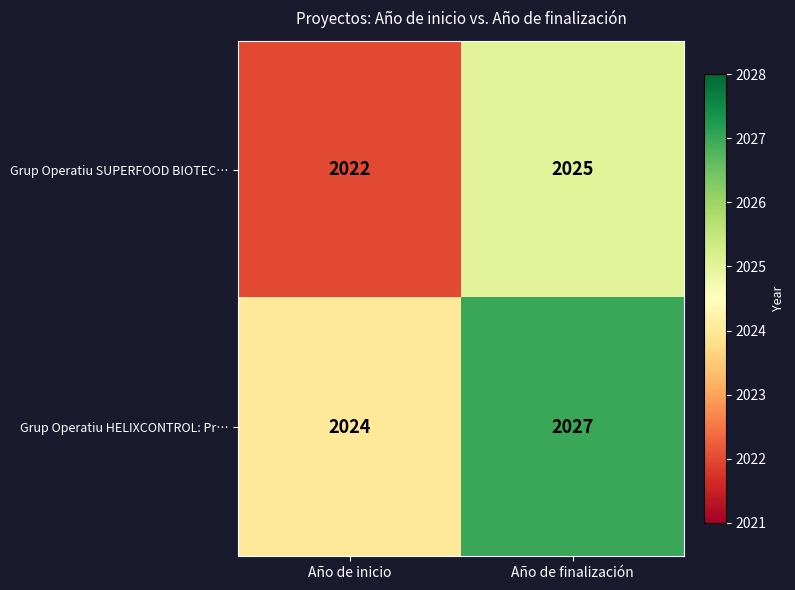

Is it true that Grup Operatiu HELIXCONTROL: Pr… equals 1022 at Año de inicio?

False